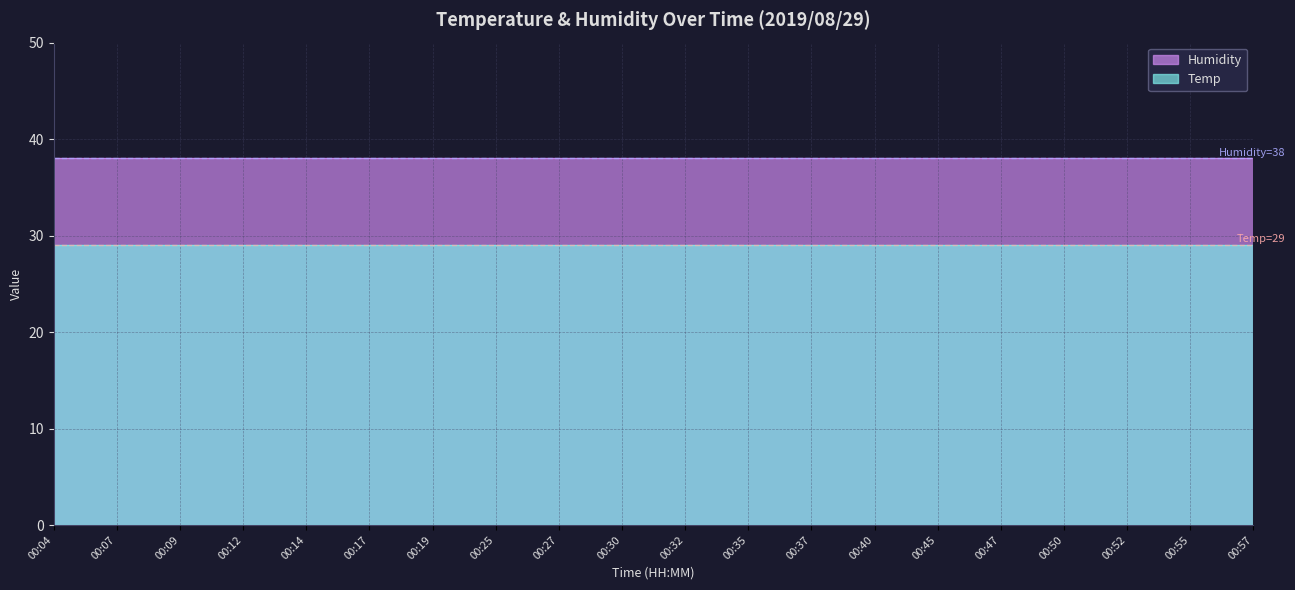

List the labels in order of Humidity value, largest first.

00:04, 00:07, 00:09, 00:12, 00:14, 00:17, 00:19, 00:25, 00:27, 00:30, 00:32, 00:35, 00:37, 00:40, 00:45, 00:47, 00:50, 00:52, 00:55, 00:57